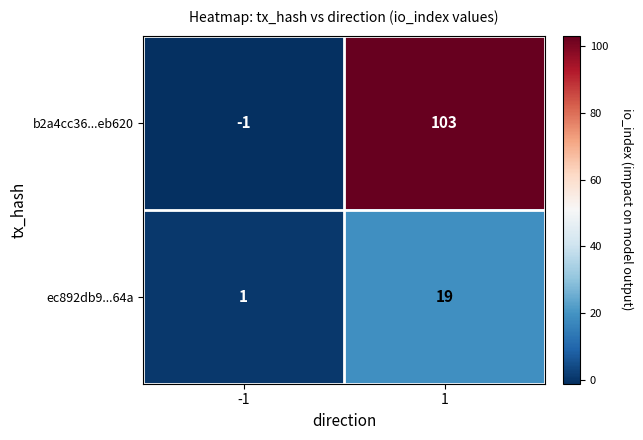

What is the greatest value displayed?

103